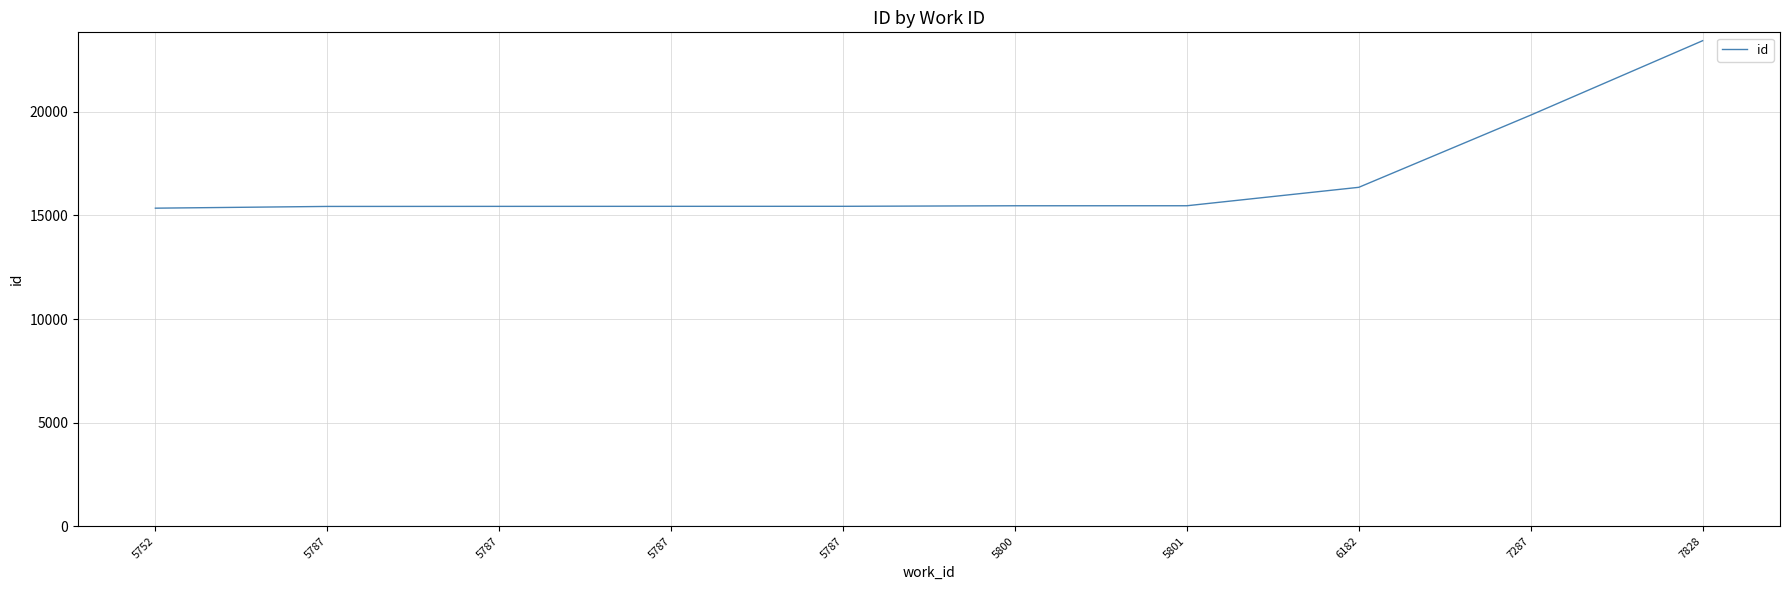

Which has a higher value, 5787 or 5787?

5787